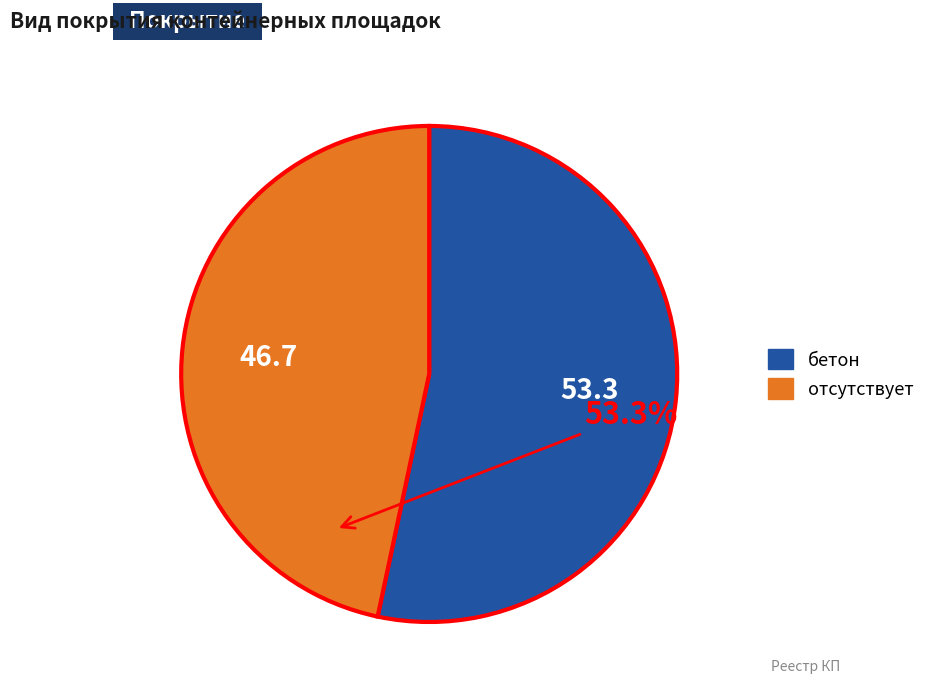

The бетон slice represents 53% of the pie. True or false?

True